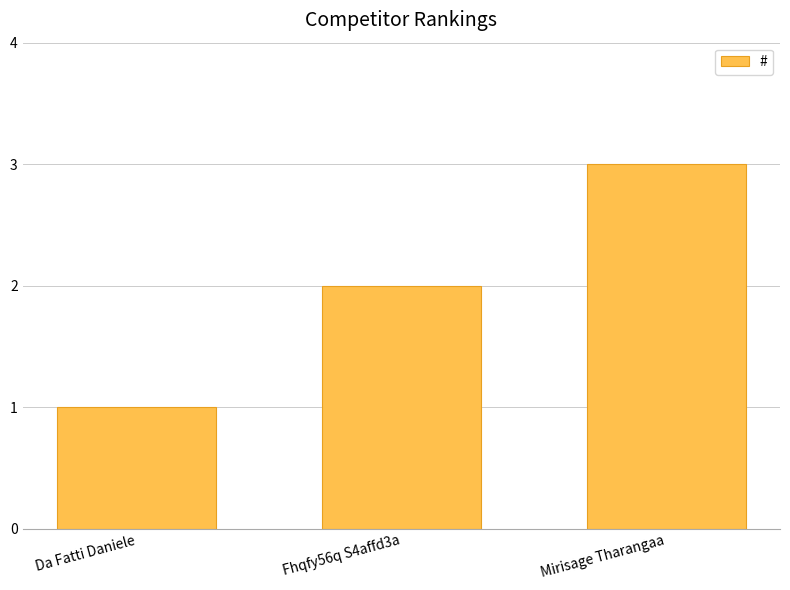

At which label is the value closest to 2?

Fhqfy56q S4affd3a